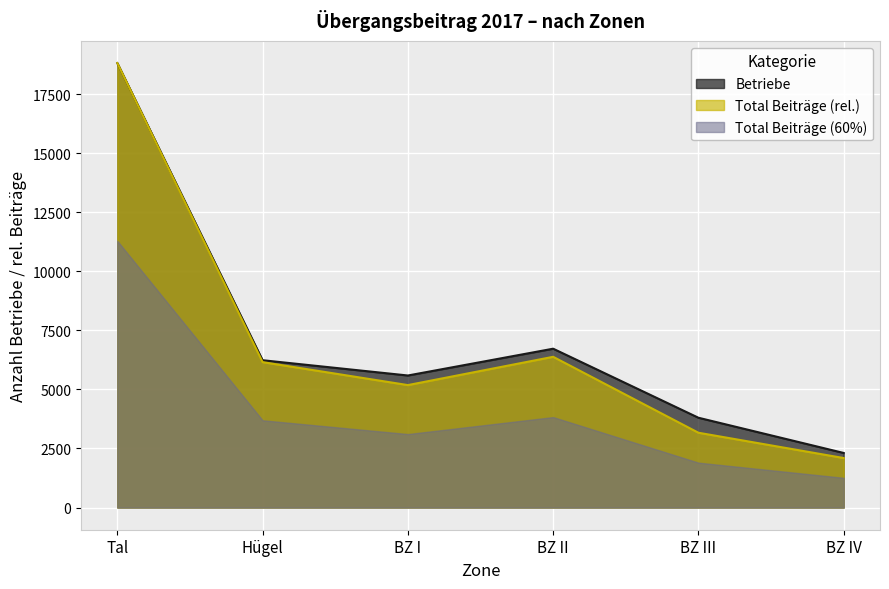

The Total Beiträge (Fr.) series shows 4573.8 at BZ III. True or false?

False